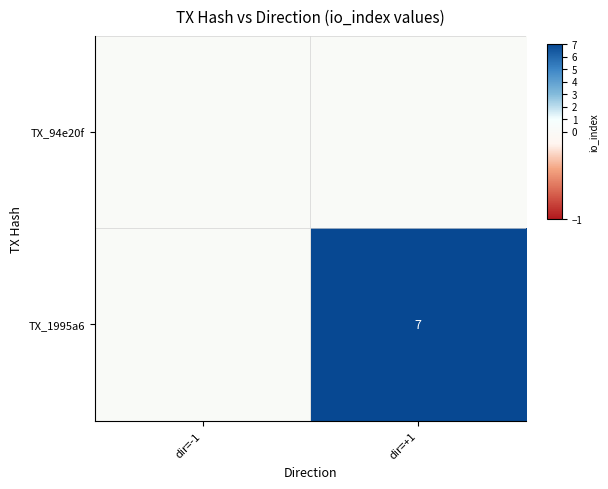

The value of TX_1995a6 at dir=+1 is 5. True or false?

False